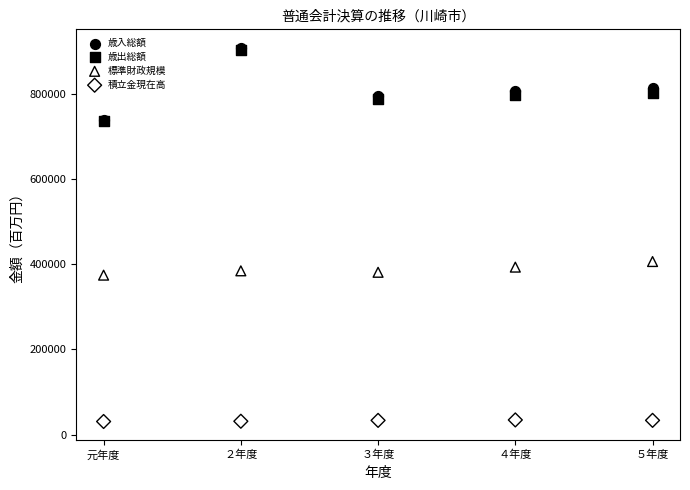

Which series reaches the minimum Y coordinate?

積立金現在高